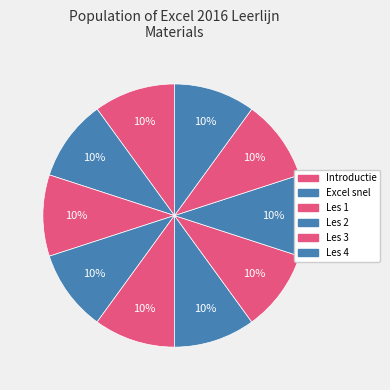

How many slices are in this pie chart?

10